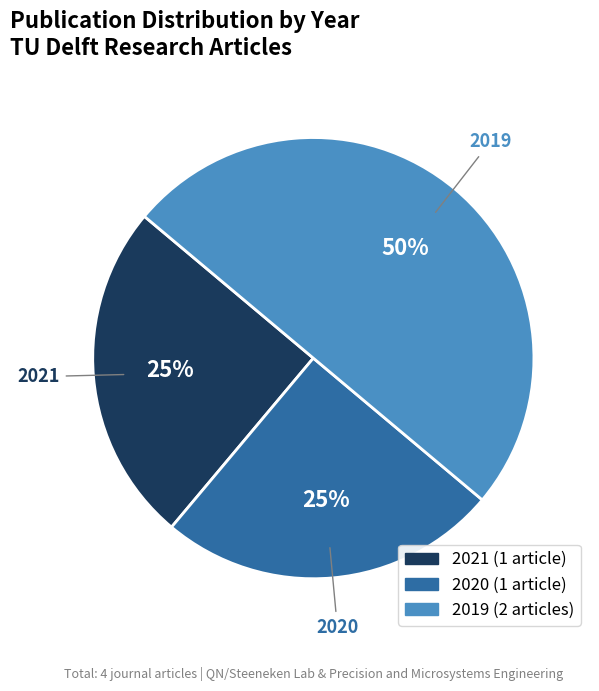

To the nearest percent, what is the difference between the largest and smallest slice percentages?

25%